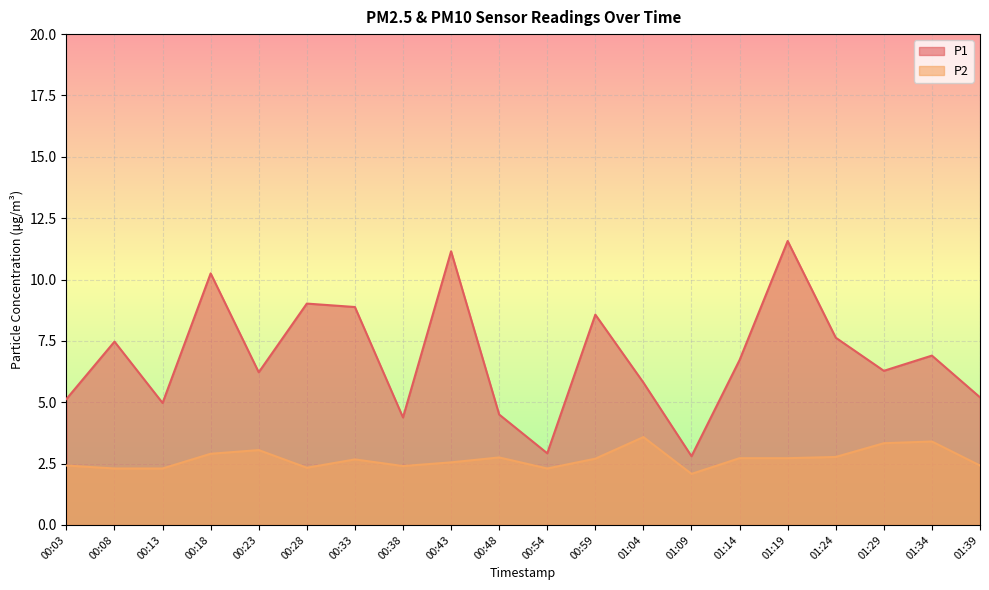

In P2, how many points are lower than both neighbors (excluding endpoints)?

4